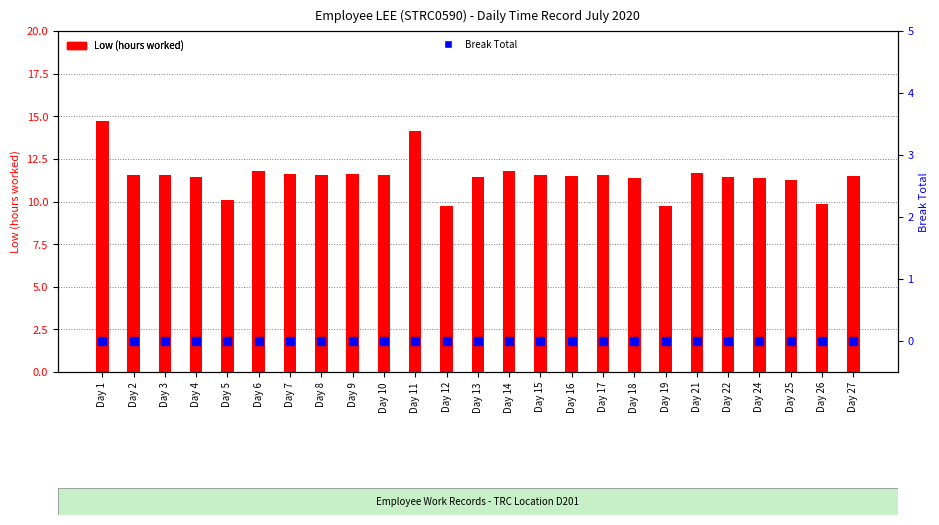

What is the total value across all series at Day 5?

10.1